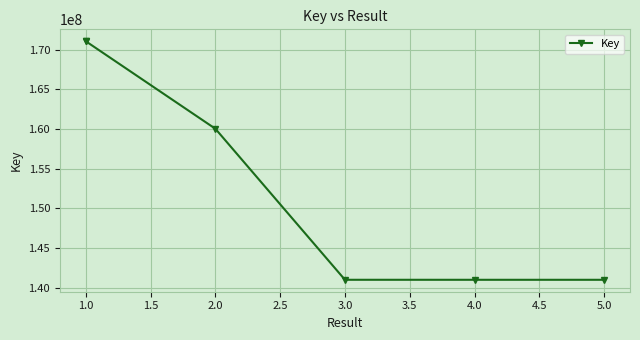

Count the number of values greater than 160048717.

2